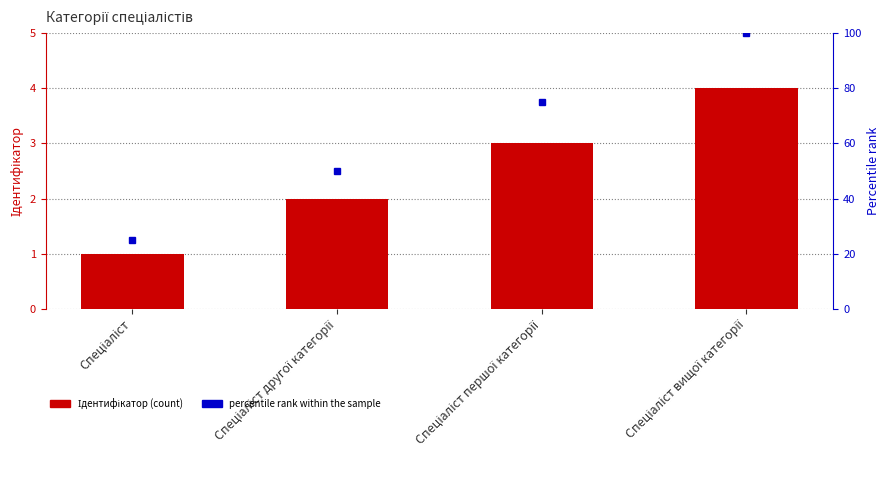

The percentile rank within the sample series shows 34 at Спеціаліст другої категорії. True or false?

False